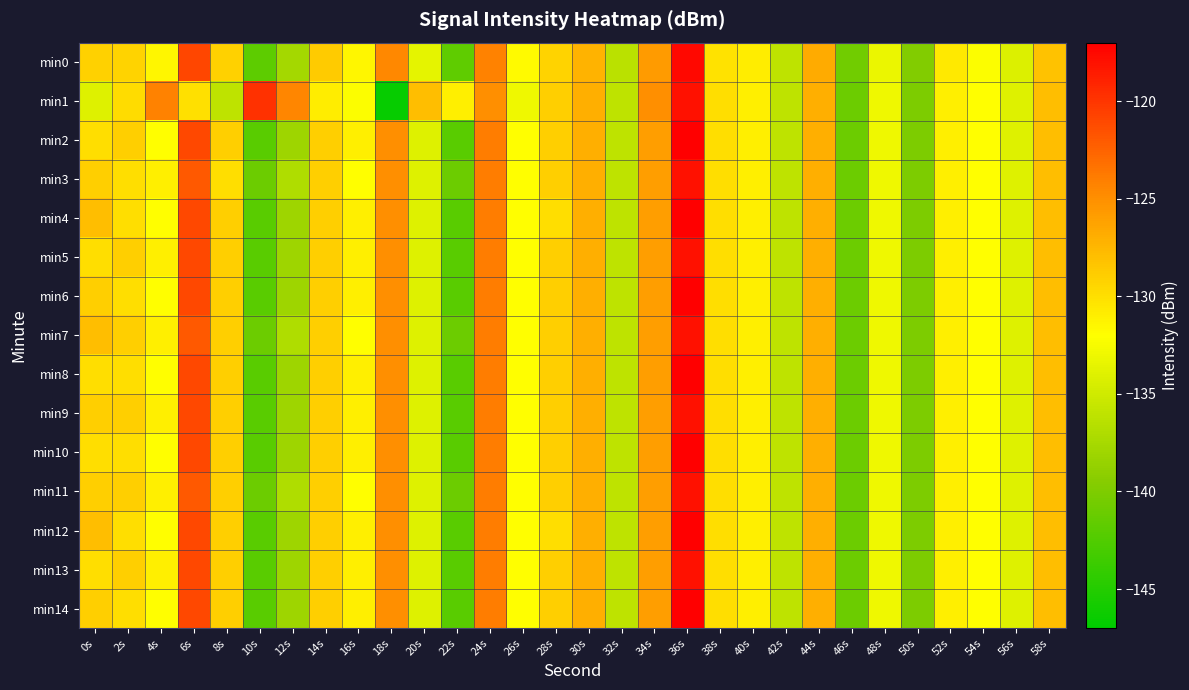

At which category is the sum across all series the highest?

36s